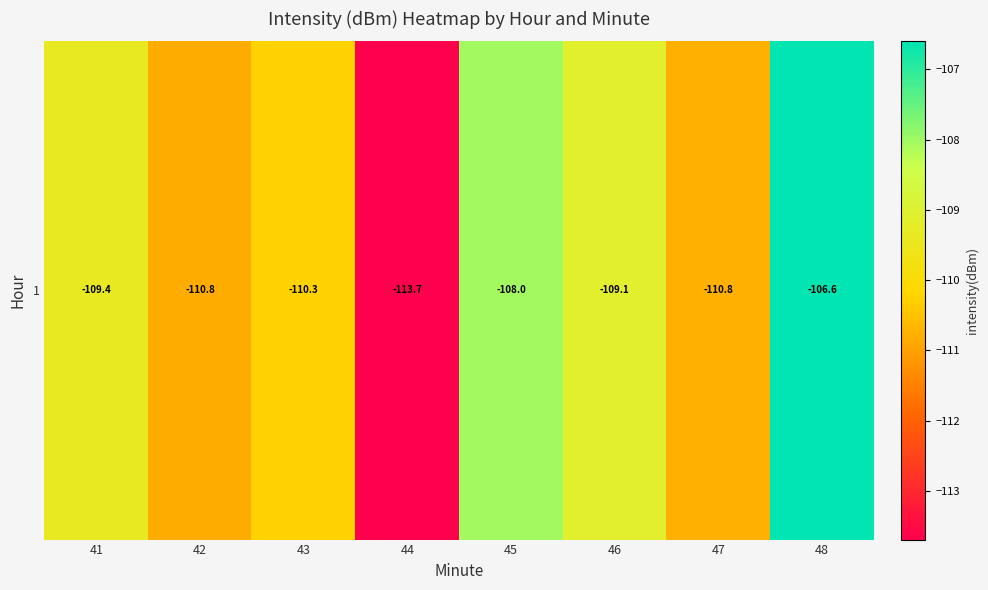

Reading left to right, extract all data points from this chart.

41=-109.4	42=-110.8	43=-110.3	44=-113.7	45=-108.0	46=-109.1	47=-110.8	48=-106.6